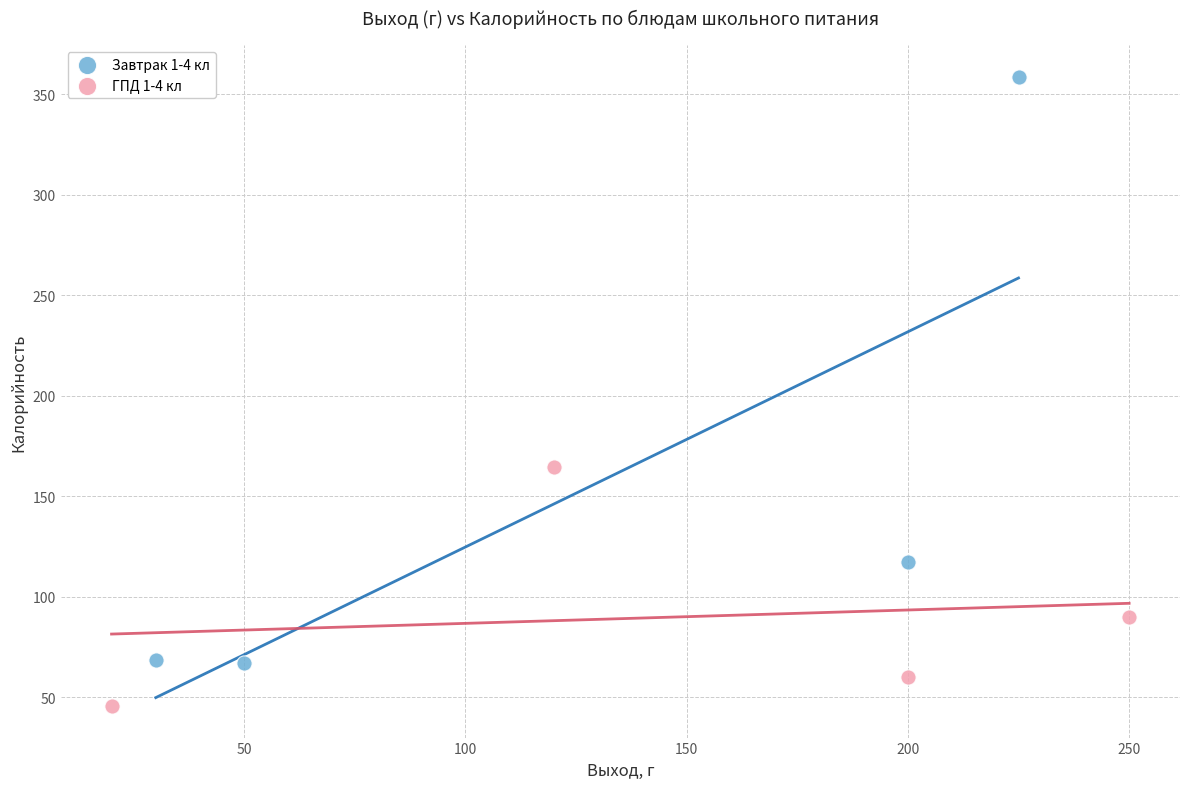

Which series has the largest Y range (max minus min)?

Завтрак 1-4 кл